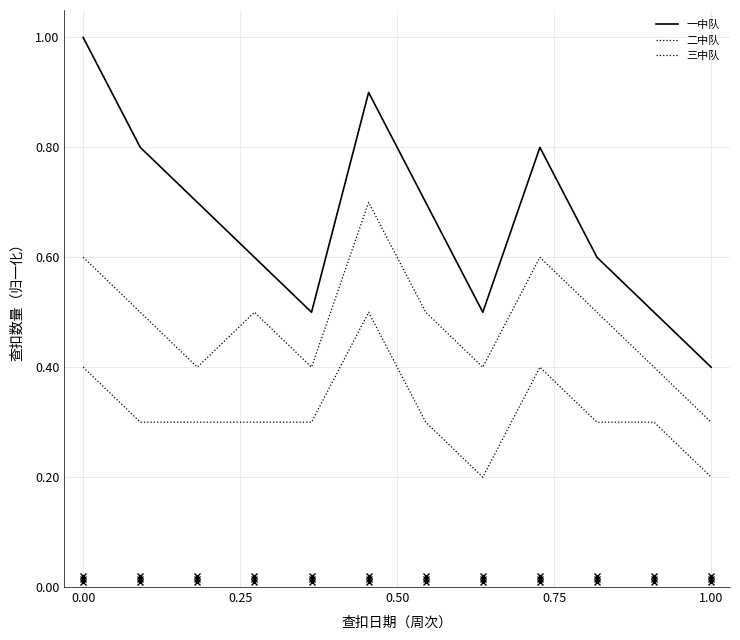

Does the chart display data point markers on the line(s)?

No